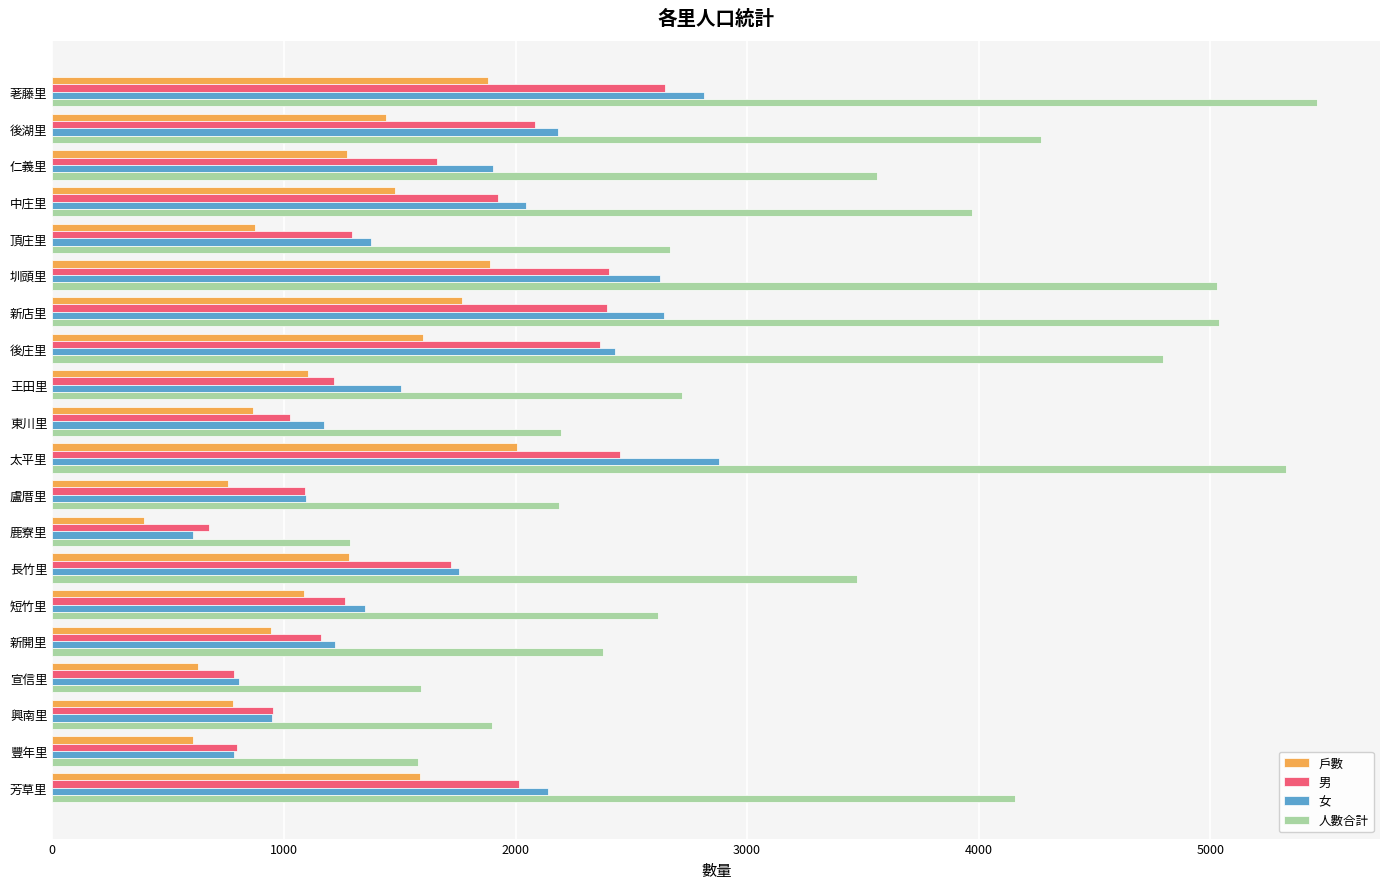

What is the approximate value of 女 at 圳頭里?

2626